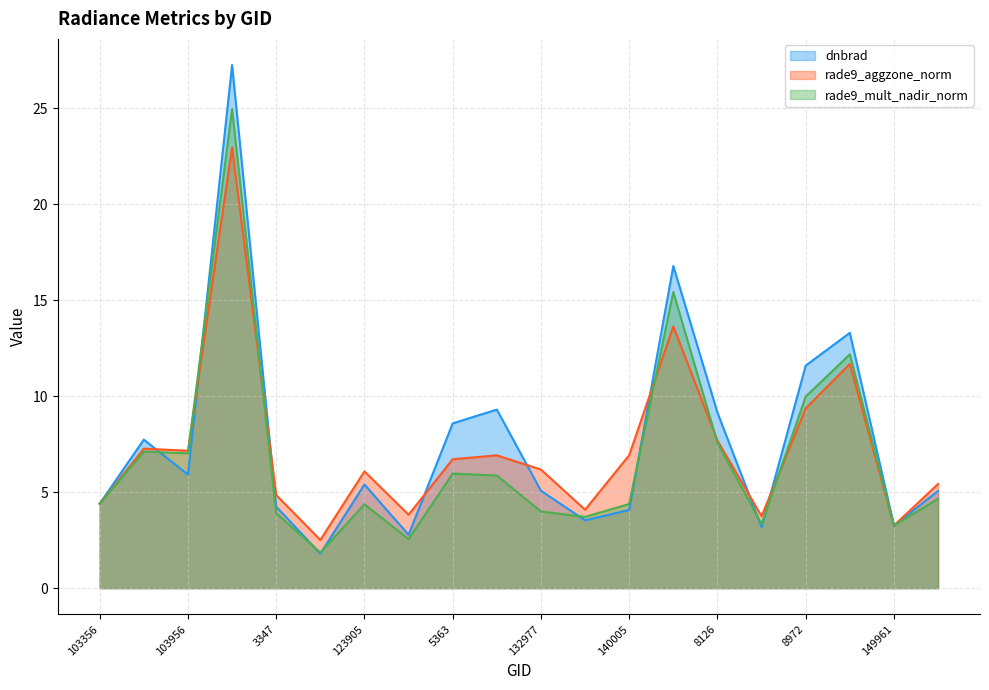

How many lines are shown in the chart?

3